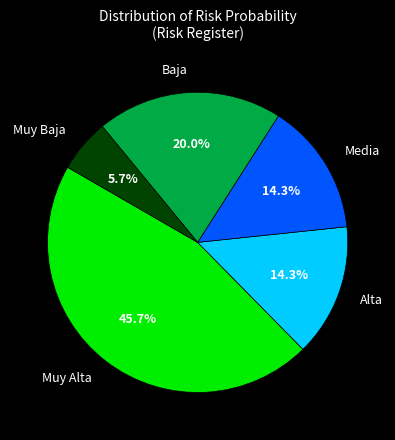

Is there a majority slice in this chart?

No